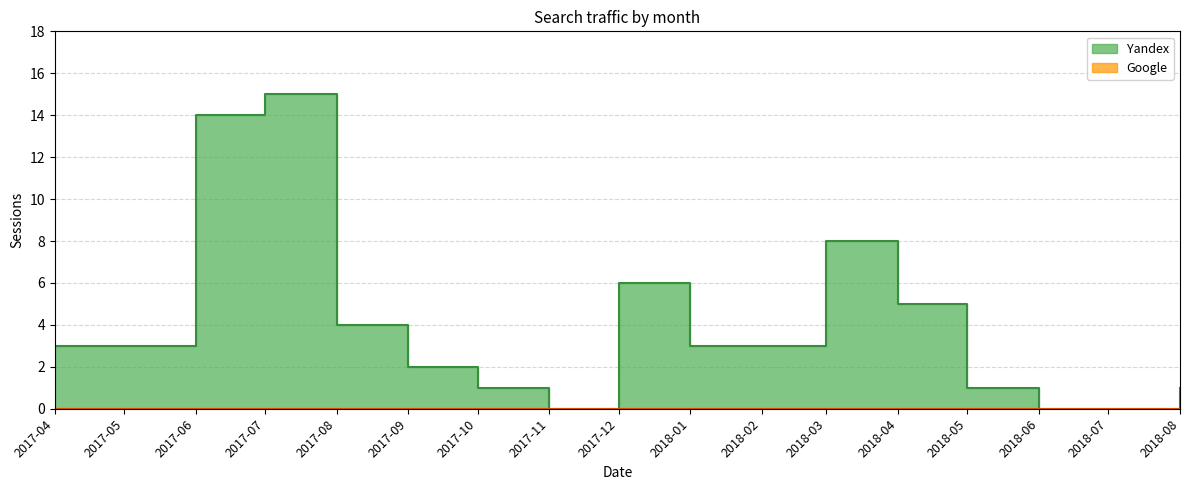

Which label corresponds to the largest value in the chart?

2017-07